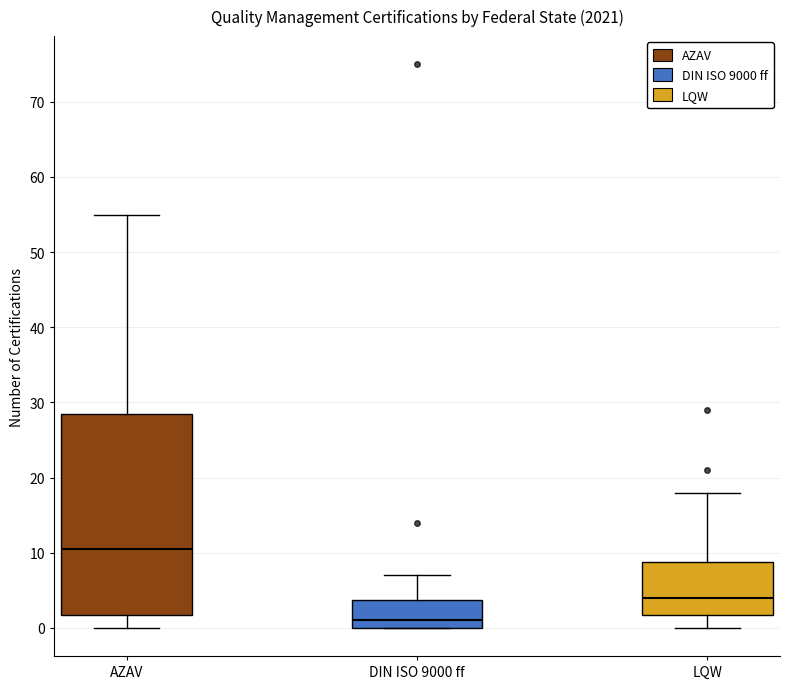

Comparing the boxes themselves (not the whiskers), which one is the tallest?

AZAV